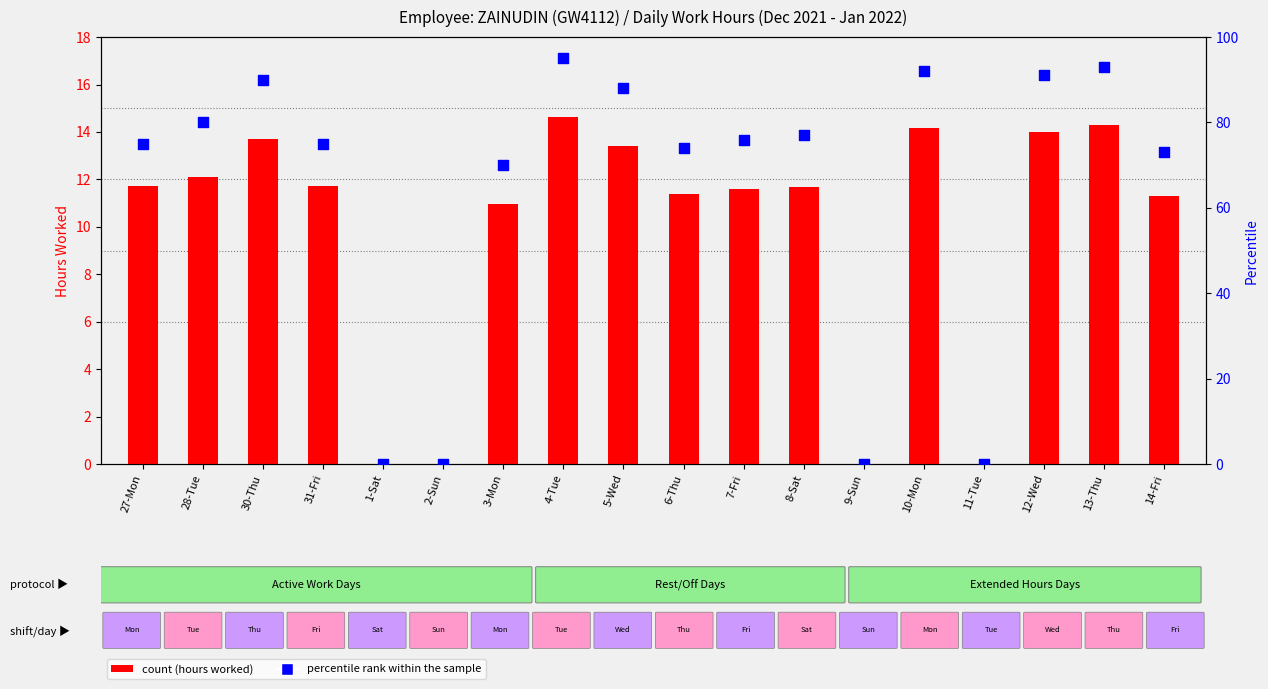

Which series has the largest Y range (max minus min)?

percentile rank within the sample